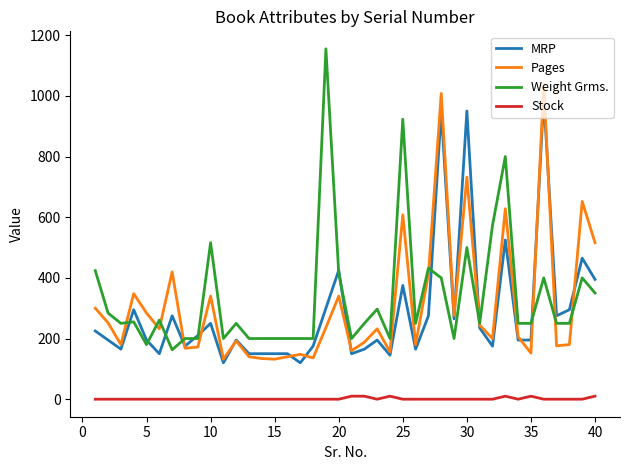

How many values in the MRP series are below 195?

15